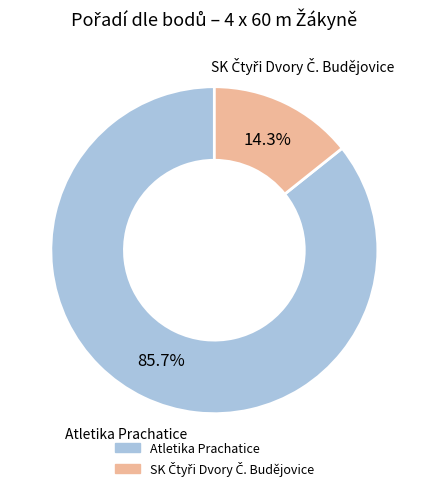

Which category accounts for the majority?

Atletika Prachatice